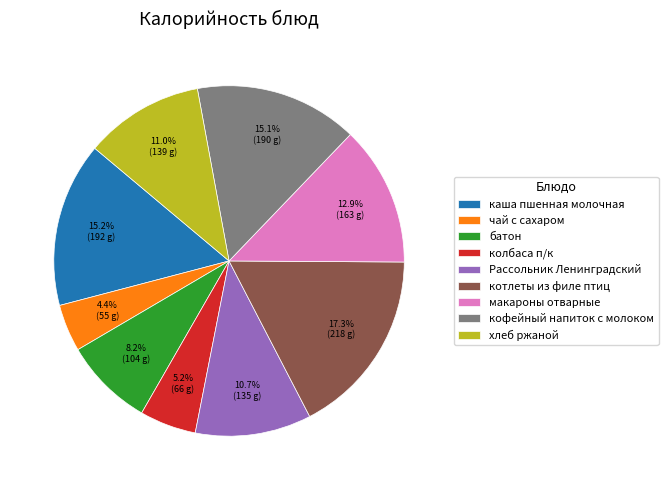

What percentage do кофейный напиток с молоком and котлеты из филе птиц together represent?

32.4%